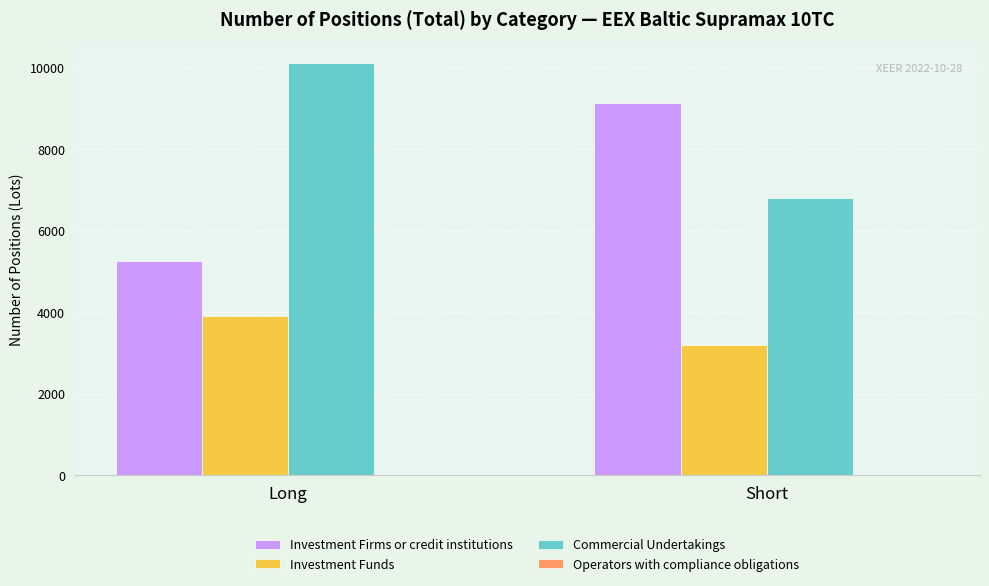

Is it true that Commercial Undertakings equals 3422.8 at Short?

False